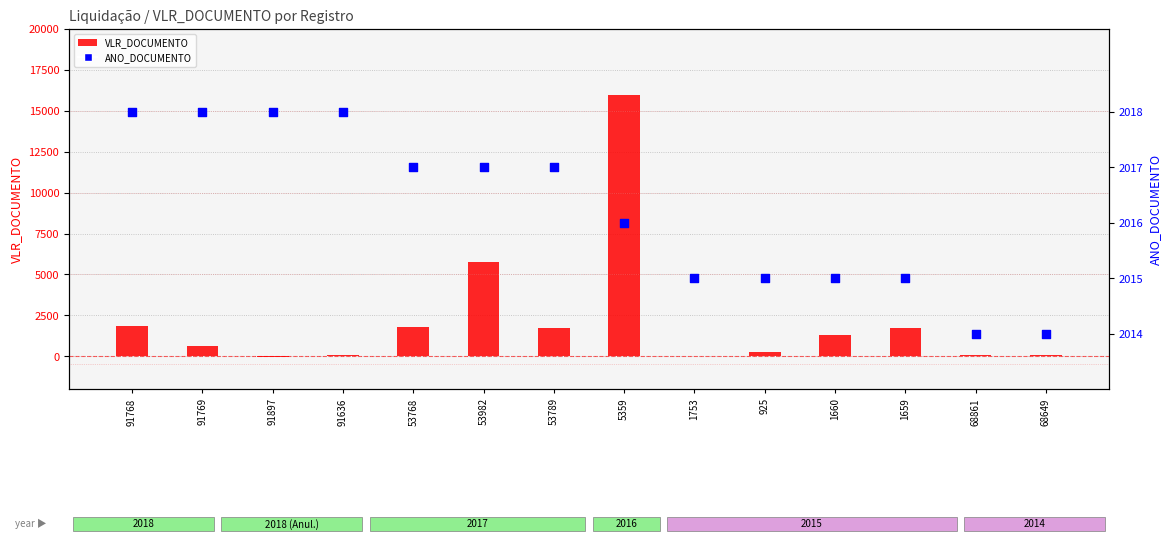

What are all the series names shown in the legend?

VLR_DOCUMENTO, ANO_DOCUMENTO